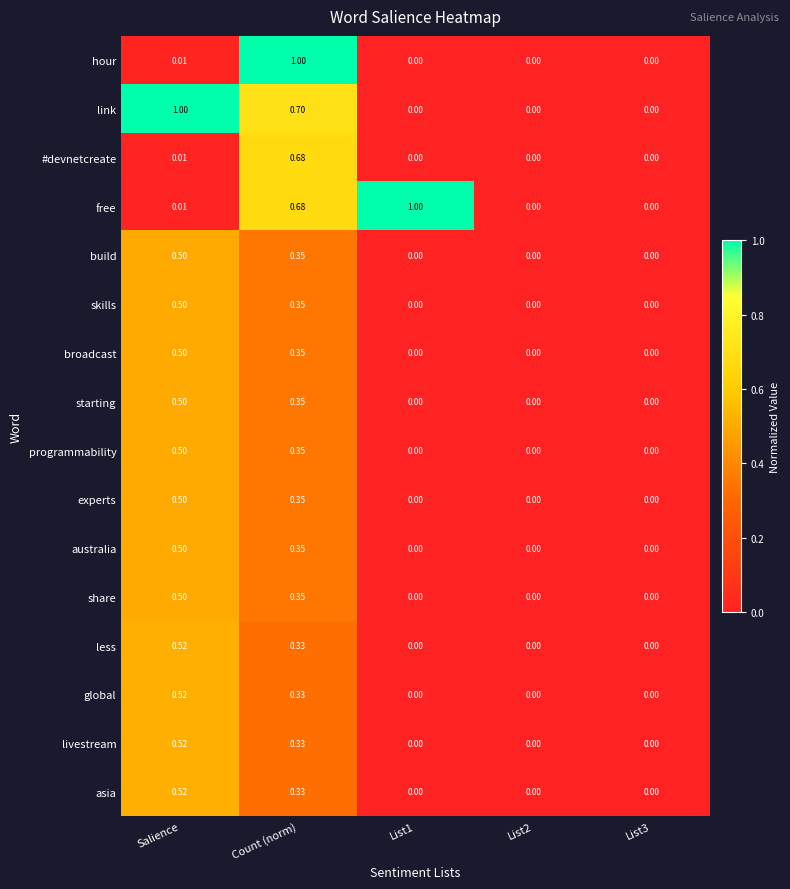

At which category is the sum across all series the highest?

Count (norm)